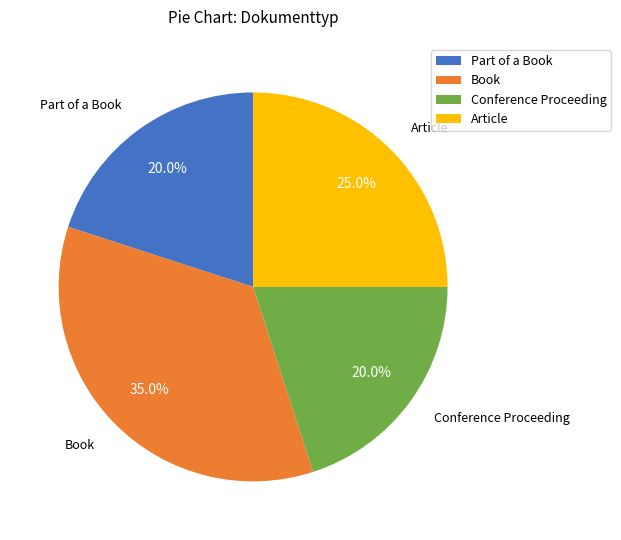

What is the largest slice in the pie chart?

Book